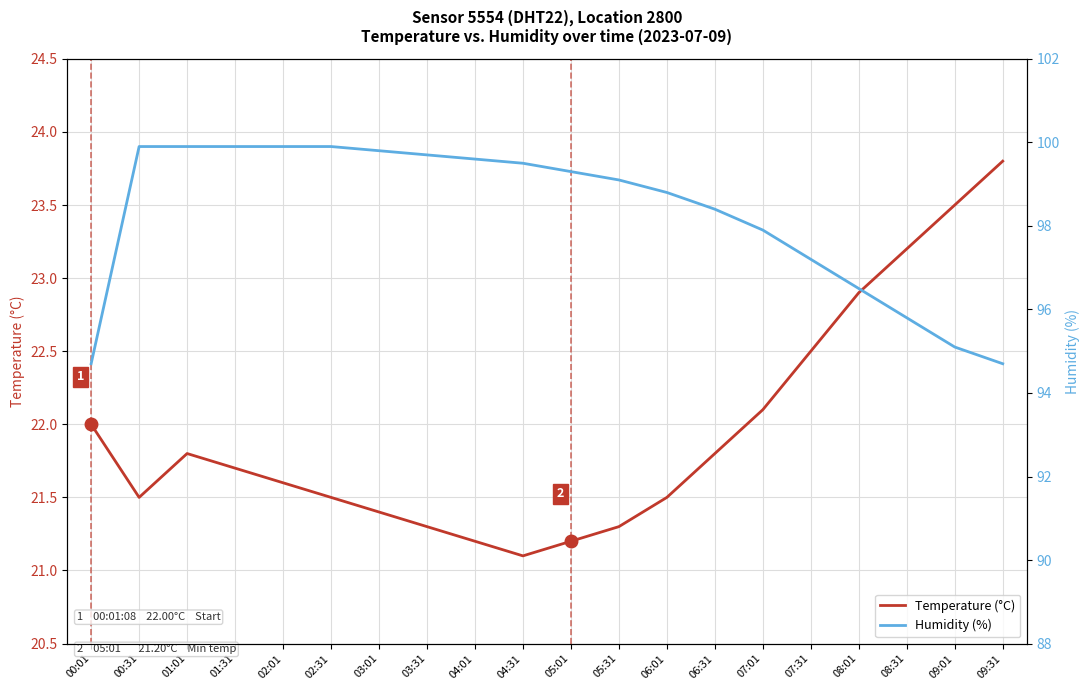

What is the label of the 5th point from the right?

07:31